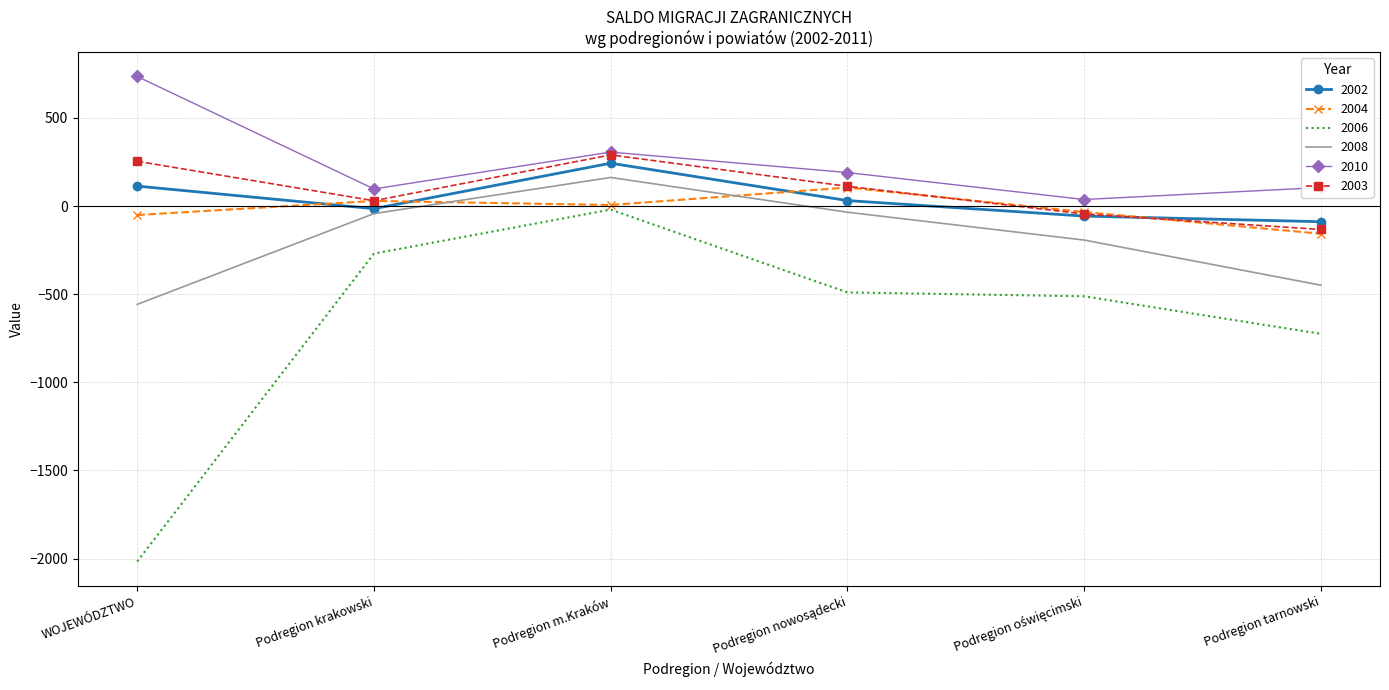

At which label does 2003 first exceed 112?

WOJEWÓDZTWO